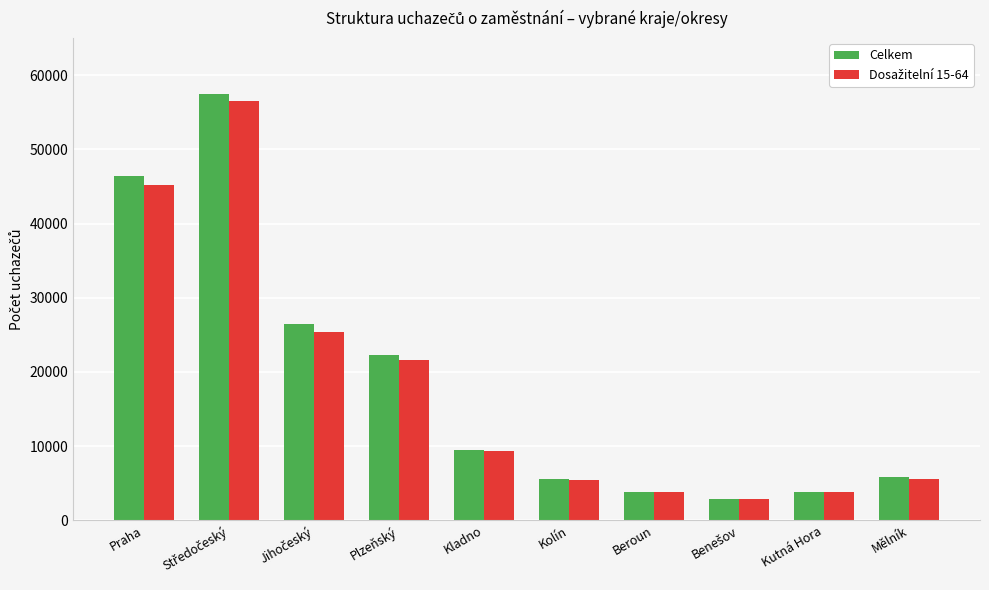

At which label does Celkem first exceed 9406?

Praha